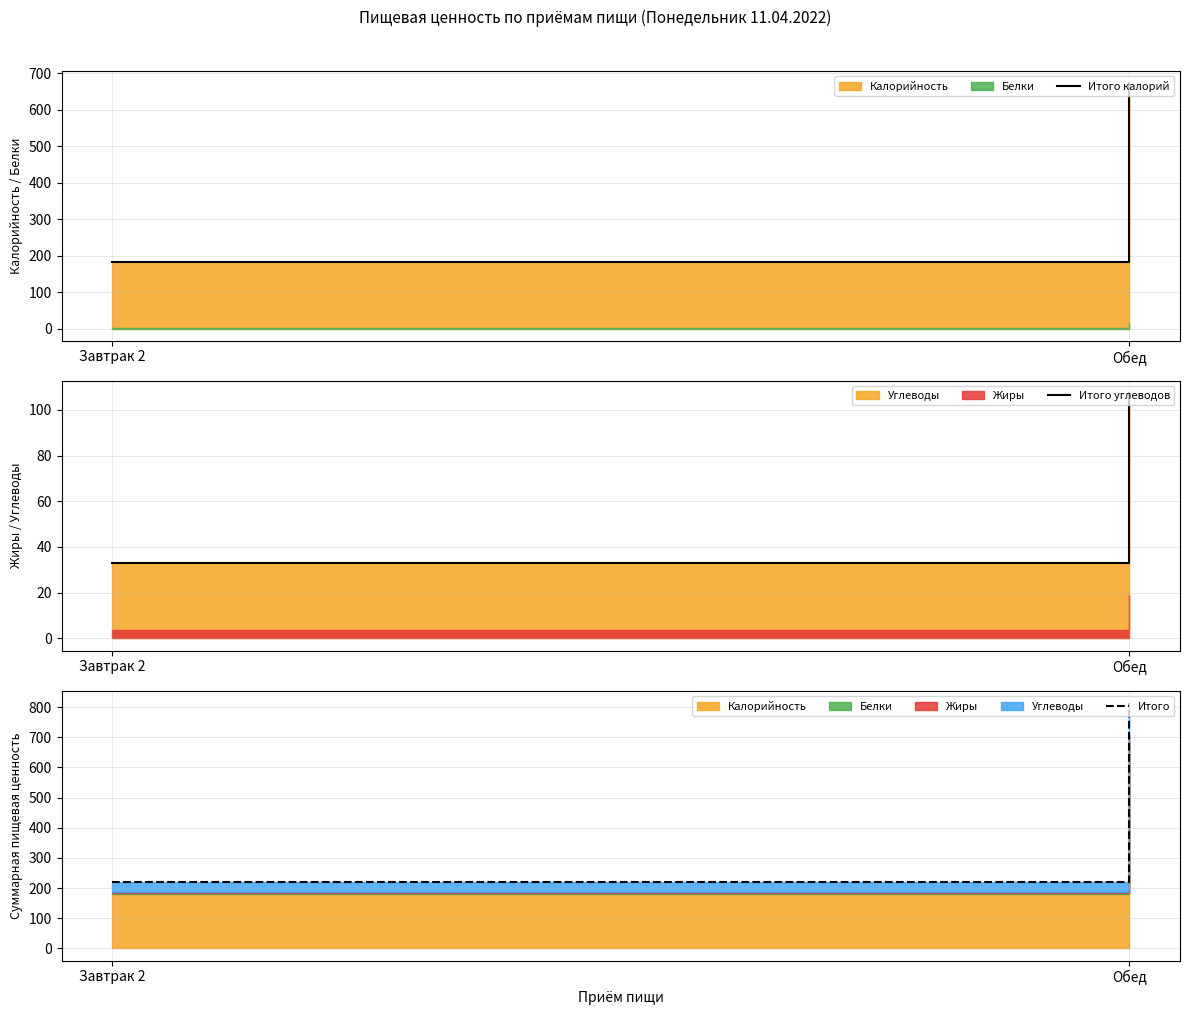

What is the spread (max minus min) of values at Завтрак 2?

187.0